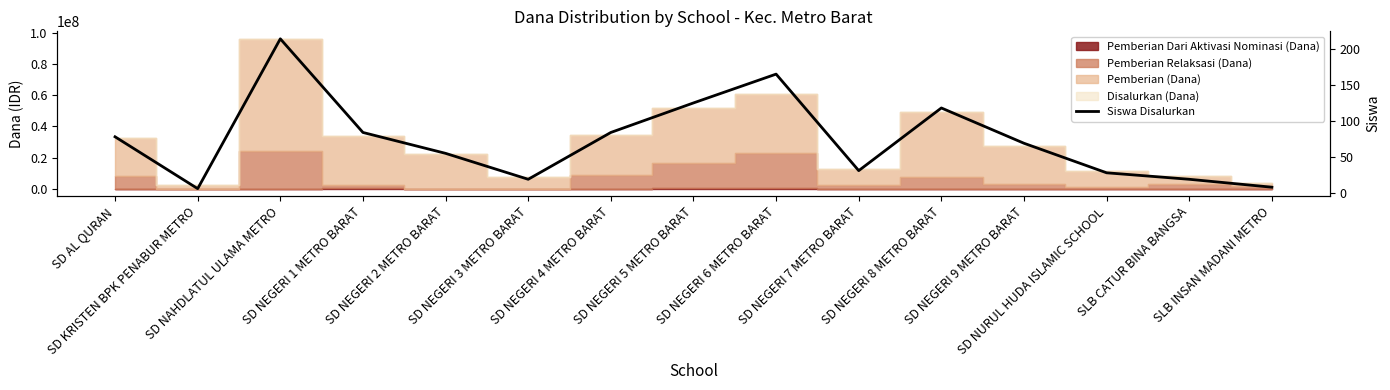

What is the label of the 14th point from the right?

SD KRISTEN BPK PENABUR METRO